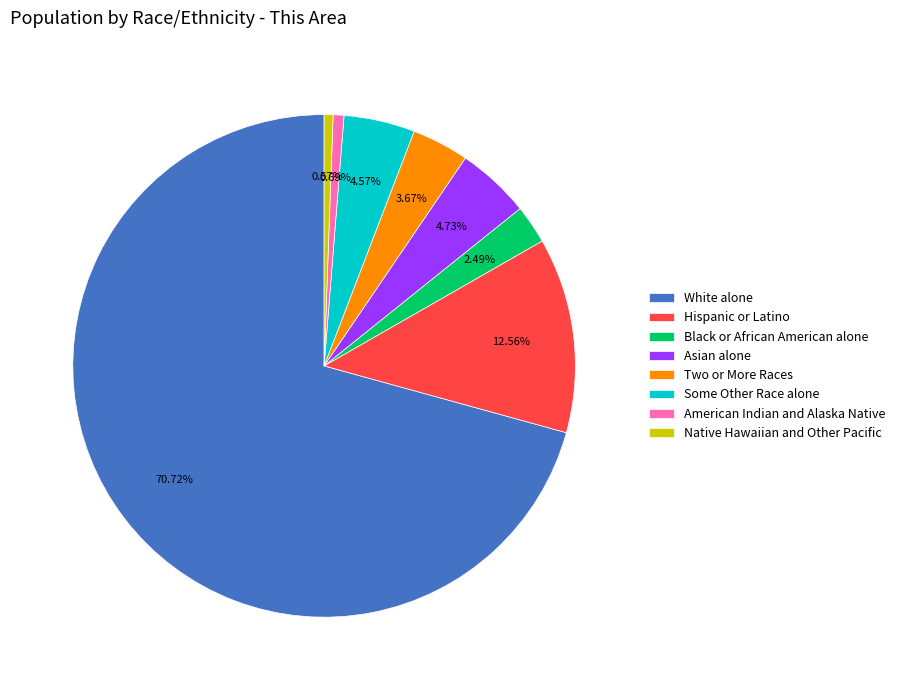

Between Native Hawaiian and Other Pacific and White alone, which is larger?

White alone